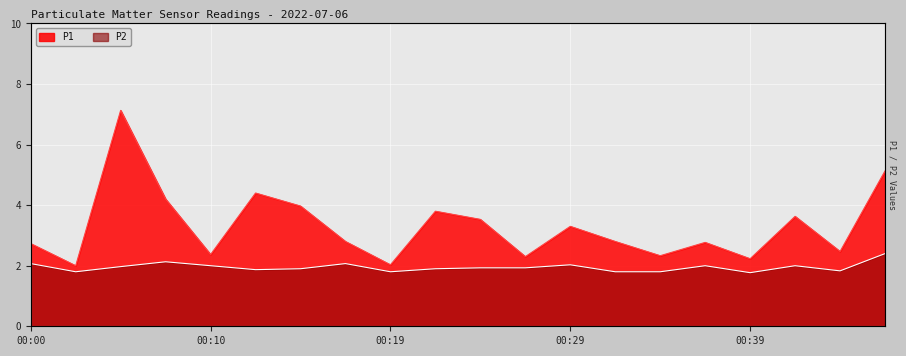

Between 00:46 and 00:24, which is larger?

00:46